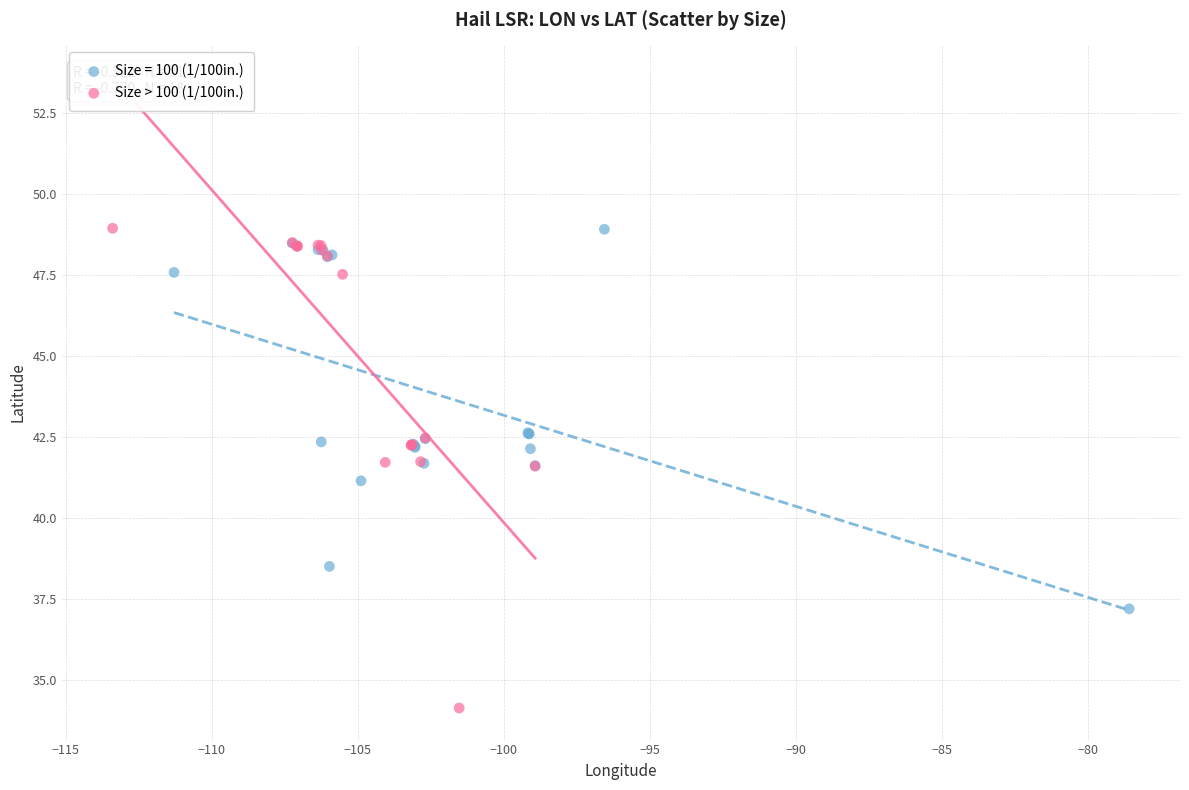

Which series contains the lowest Y value?

Size > 100 (1/100in.)